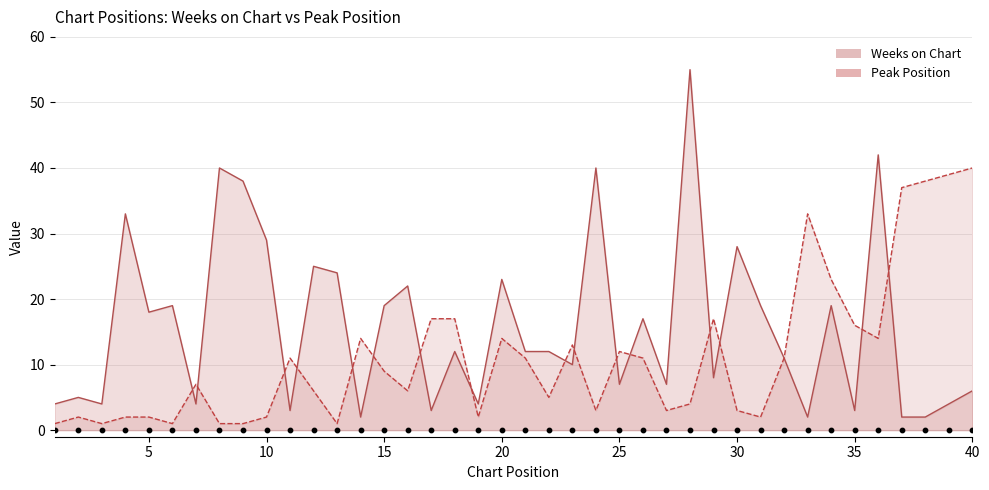

Which series reaches the maximum Y coordinate?

Weeks on Chart